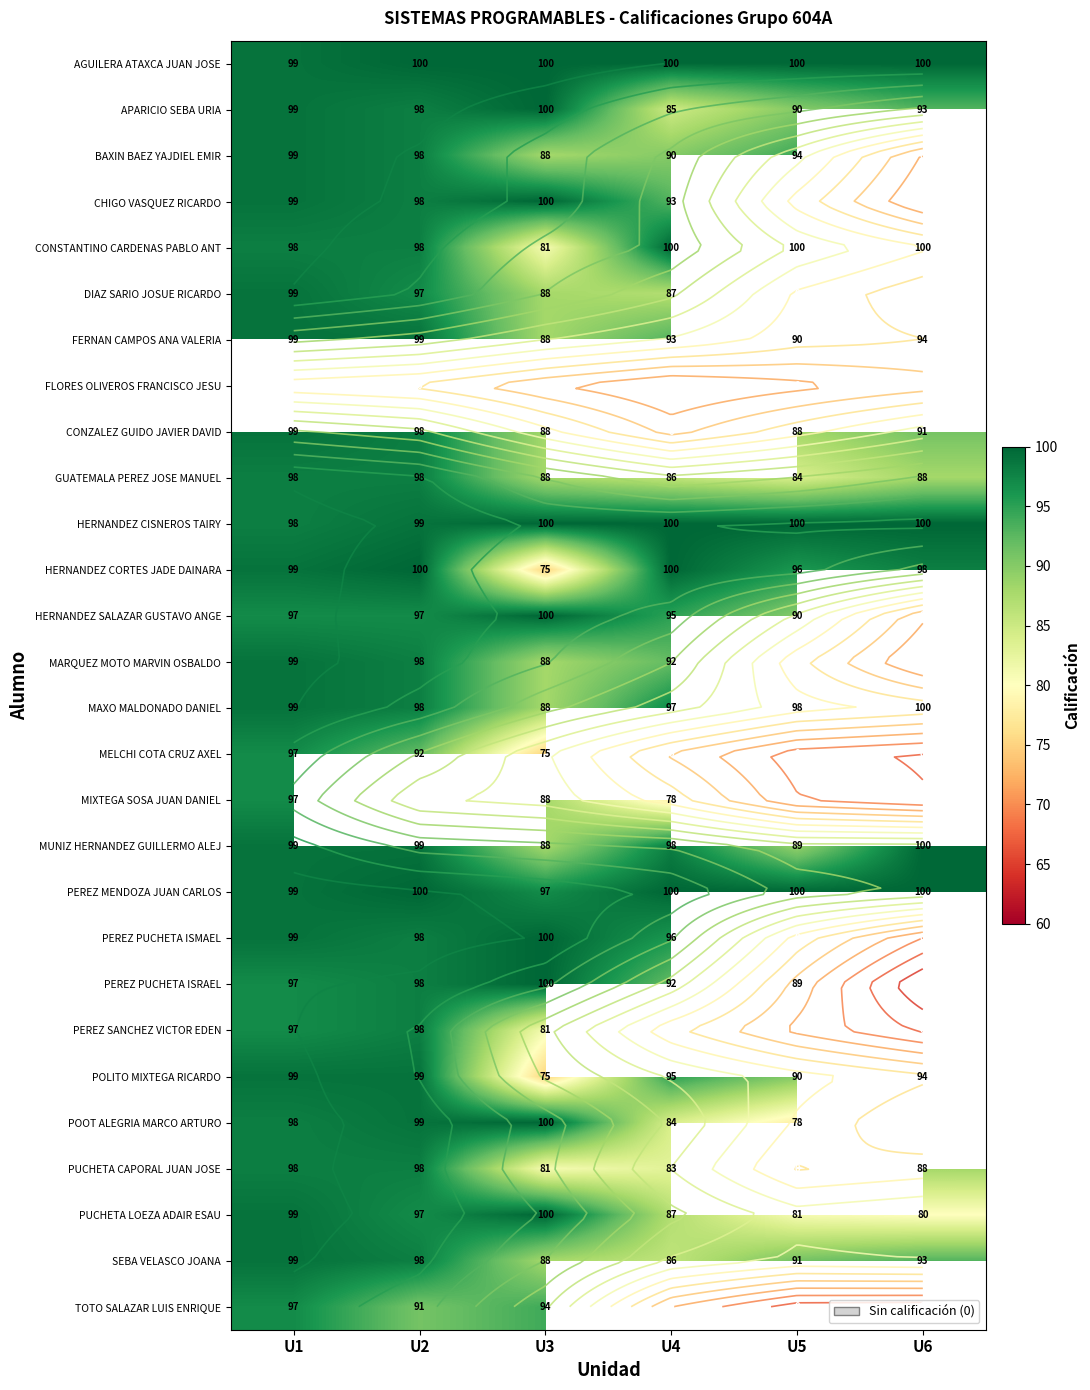

Between U6 and U3, which is larger?

U6